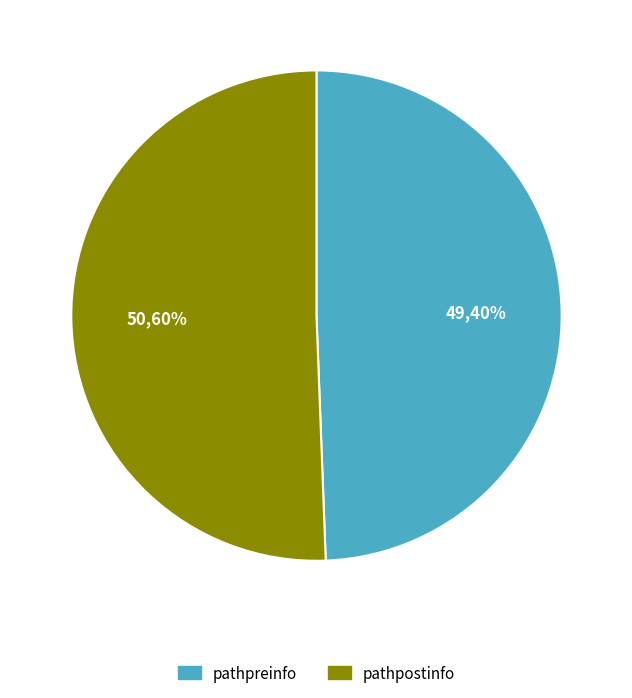

What is the change in value from pathpreinfo to pathpostinfo?

+1